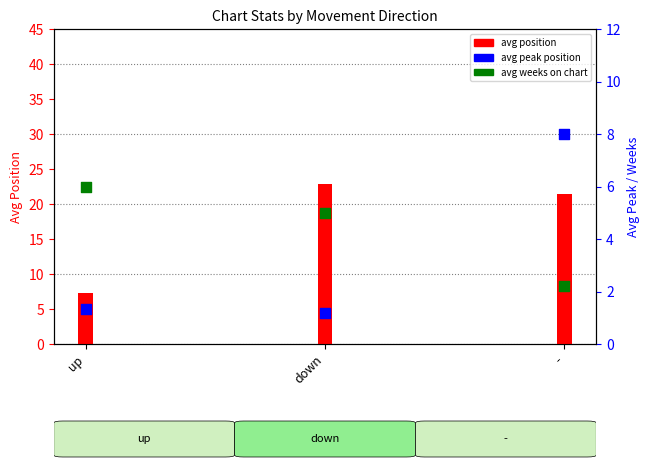

At which category is the sum across all series the highest?

-